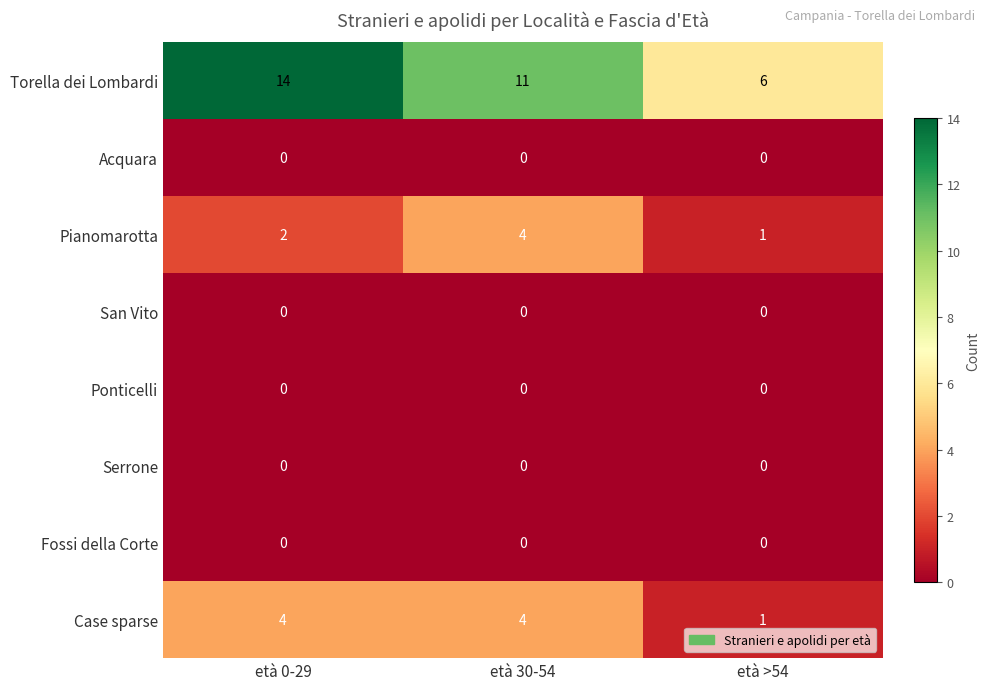

Which series changed the most between età 0-29 and età >54?

Torella dei Lombardi